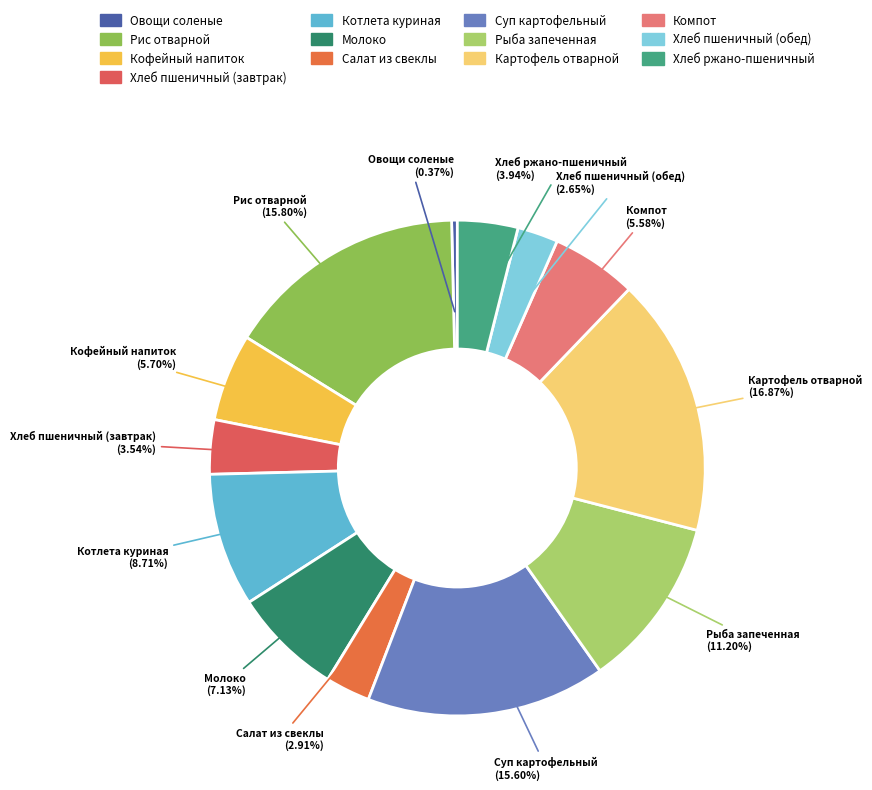

Does any single category account for the majority?

No